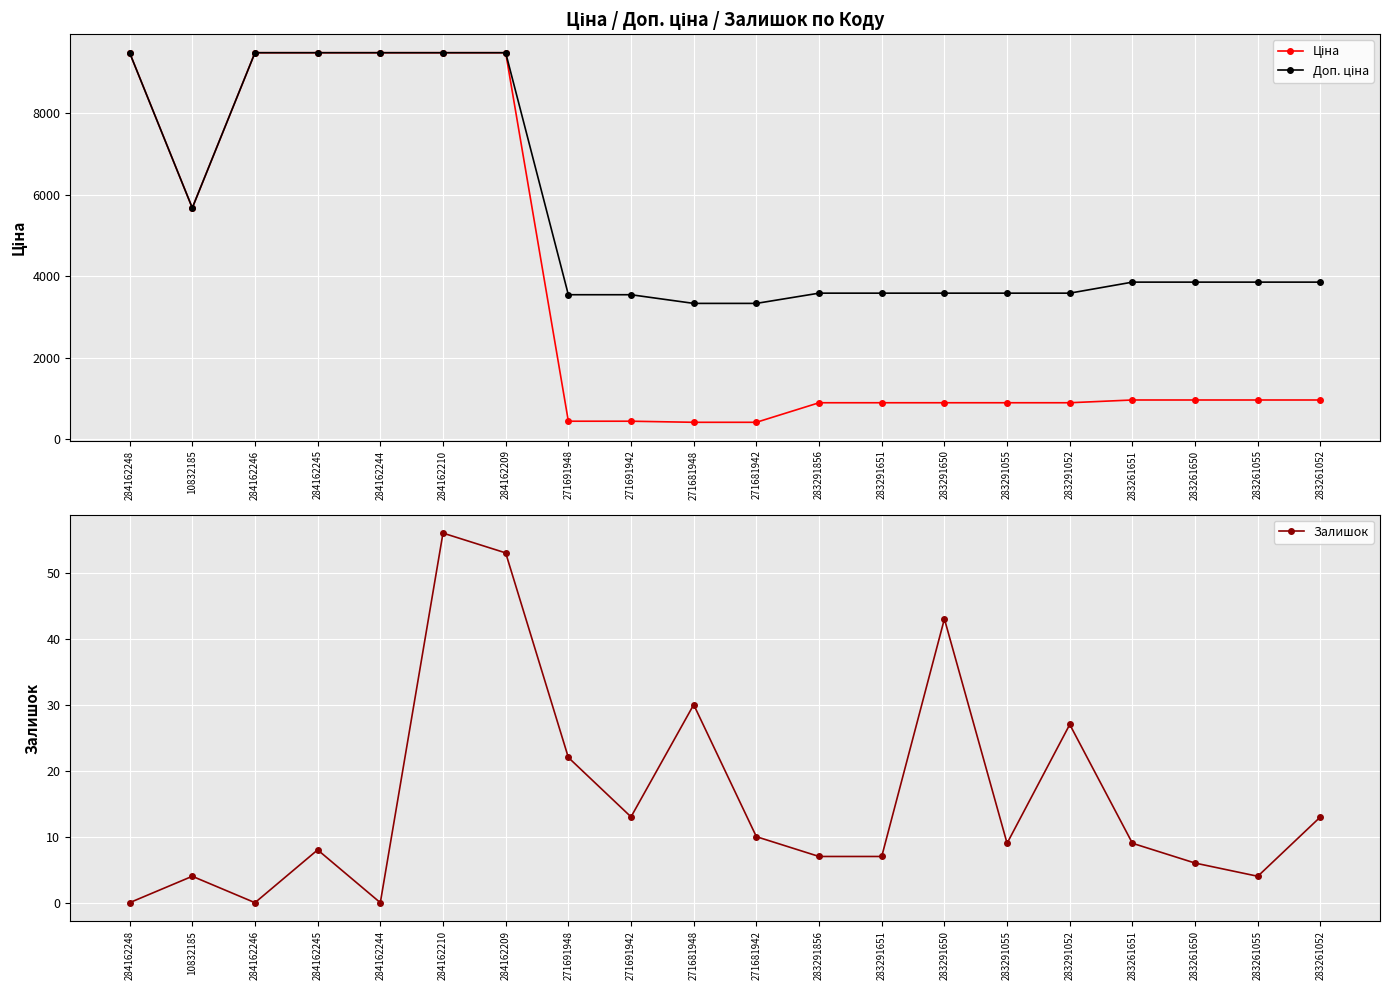

True or false: Доп. ціна has a value of 5841.7 at 283261650.

False